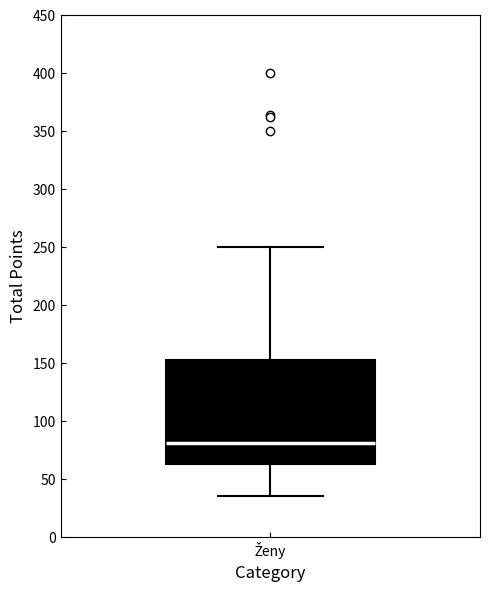

Where is the upper edge of the box for Ženy on the y-axis? The values are not printed on the chart, so give them approximately, as read against the axis.

155